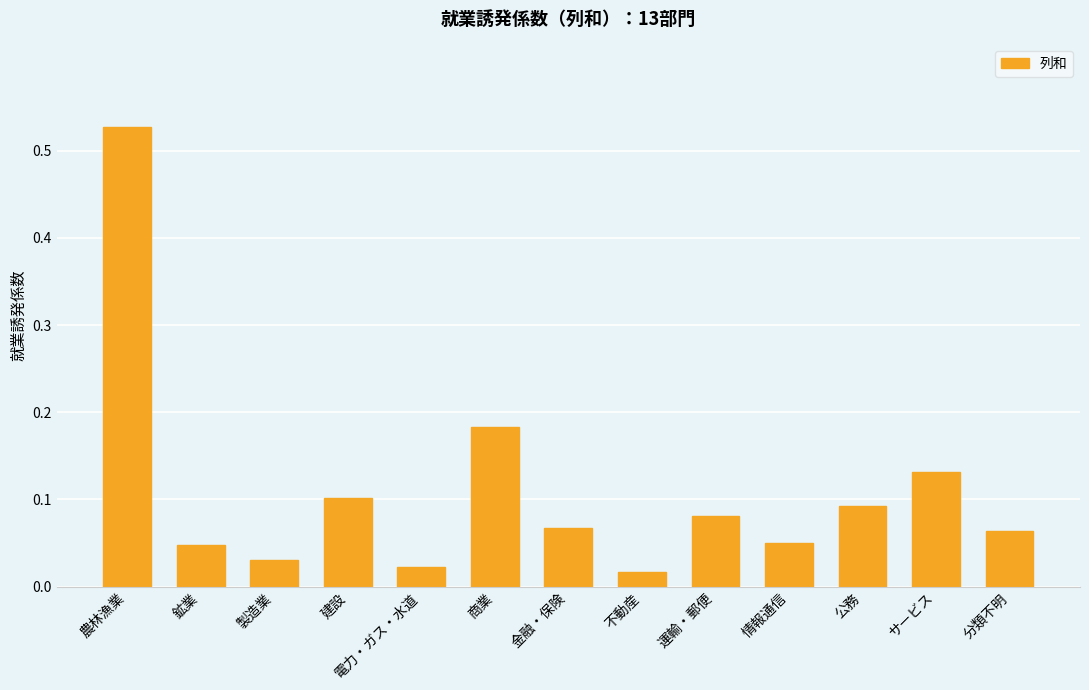

What is the label of the 13th bar from the right?

農林漁業